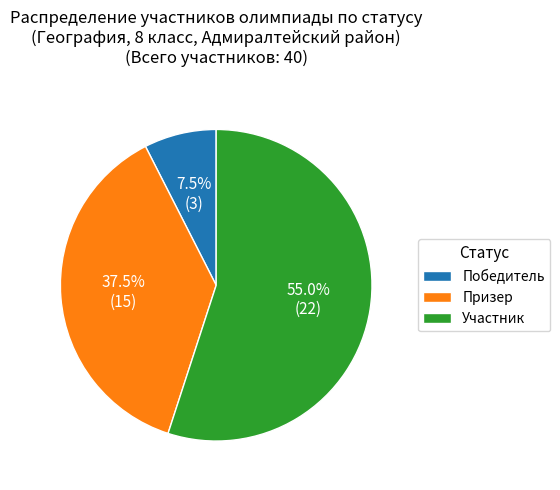

How many slices are in this pie chart?

3